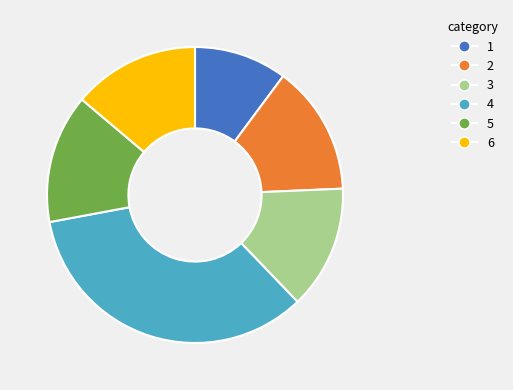

What is the ratio of the value at 6 to the value at 4?

0.4